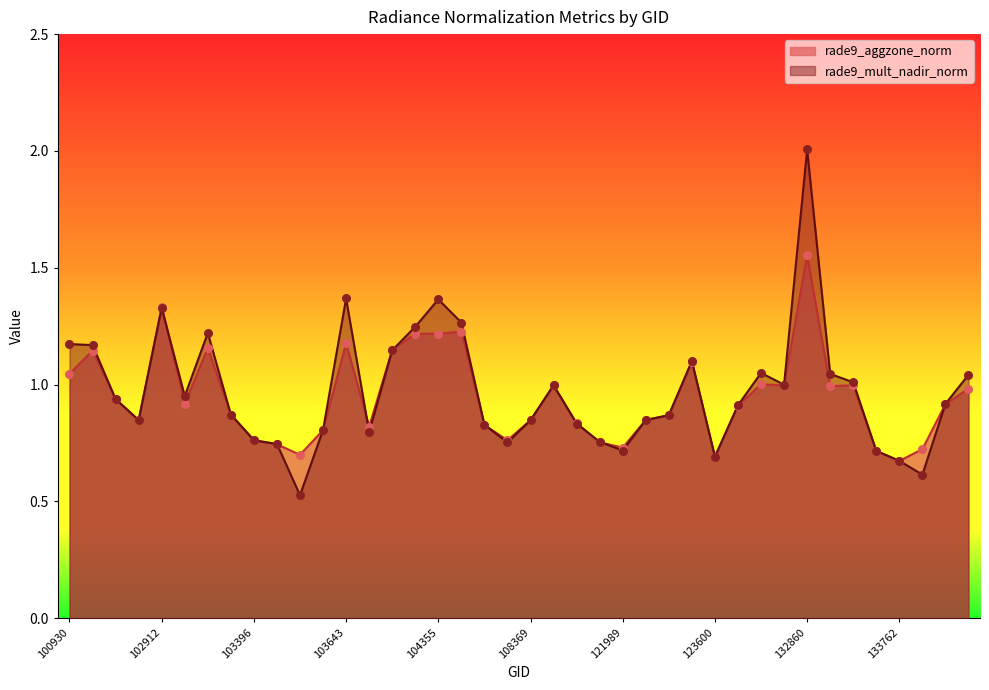

At how many categories does at least one series exceed 1?

15